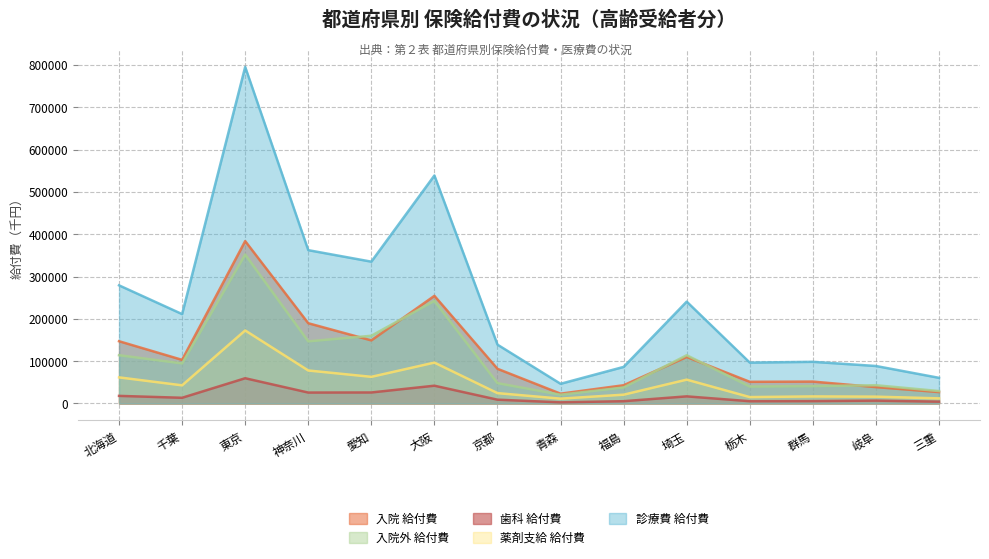

What is the difference between the maximum and minimum values in the 歯科 給付費 series?

56977.7